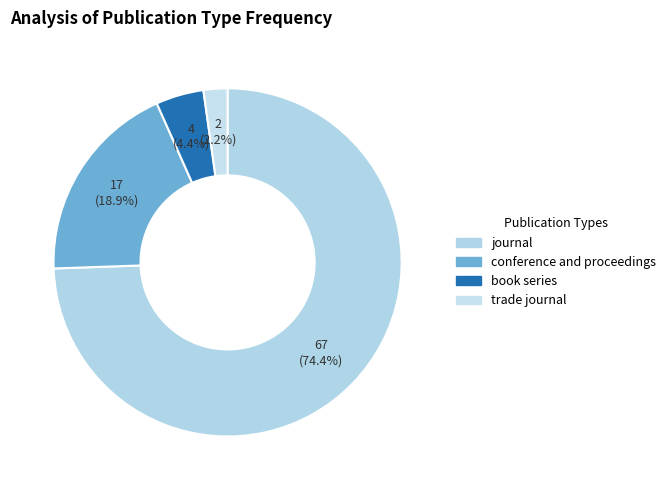

Is it true that journal is 80% of the pie?

False